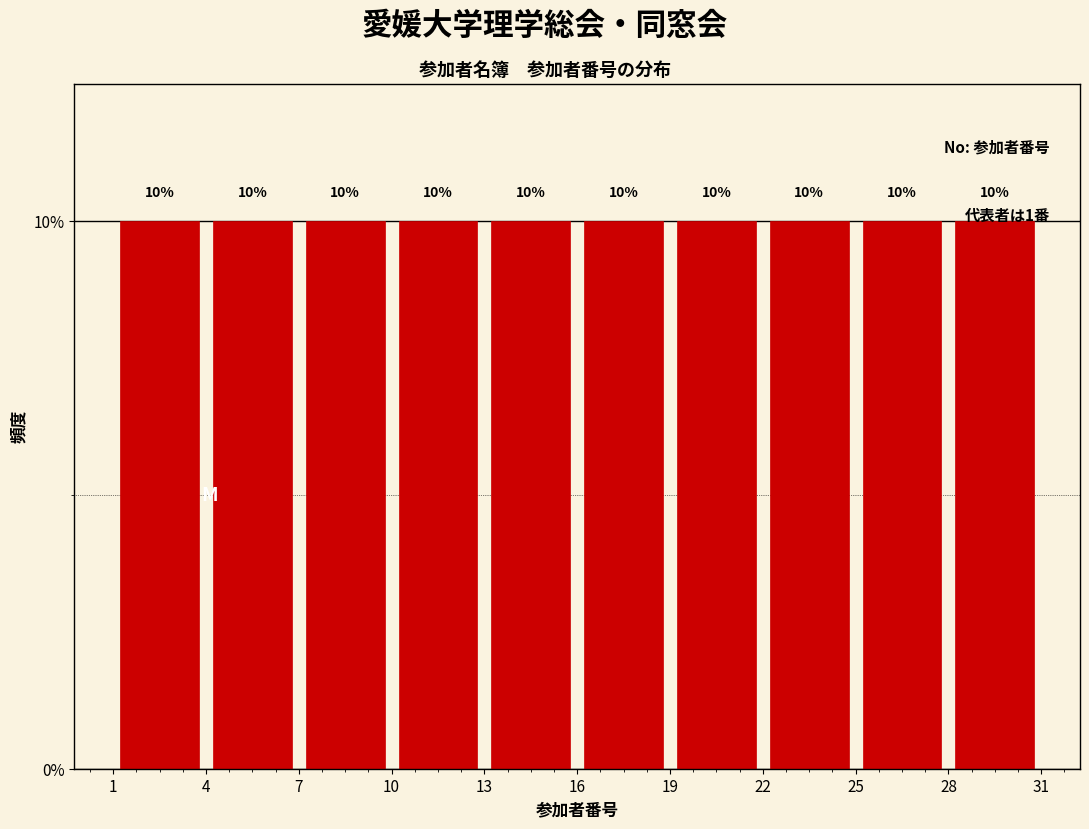

What is the height of the bar covering 10 to 13 on the x-axis?

10